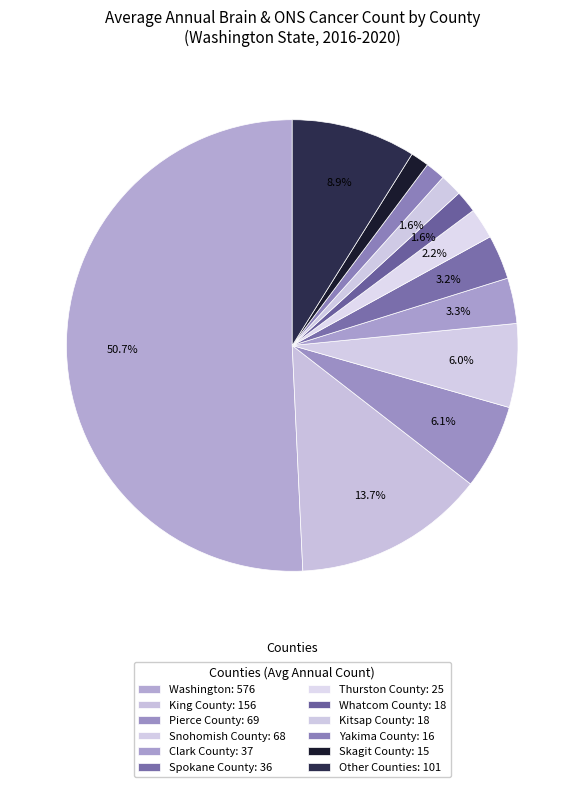

Count the number of slices in the pie.

12